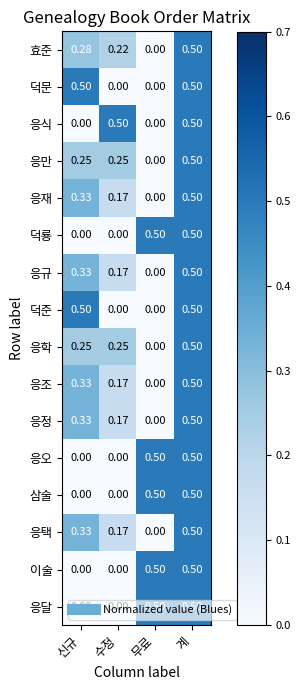

What is the total value across all series at 신규?

3.4